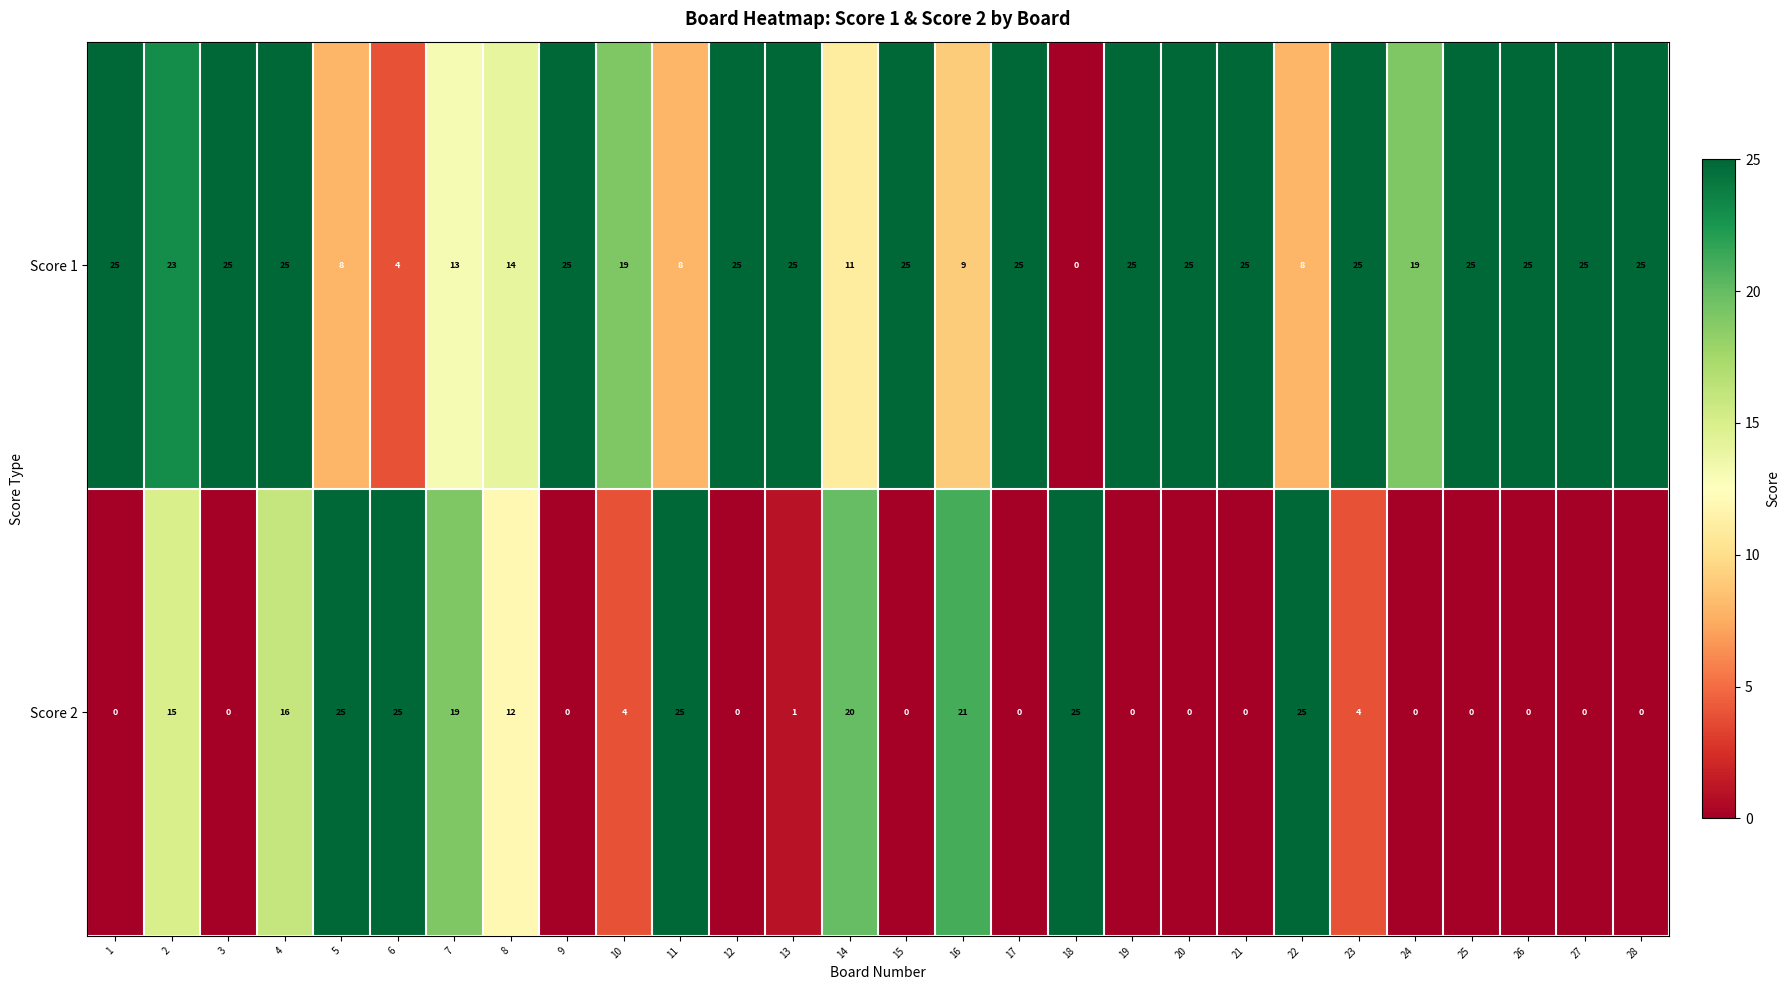

Which series changed the most between 2 and 8?

Score 1